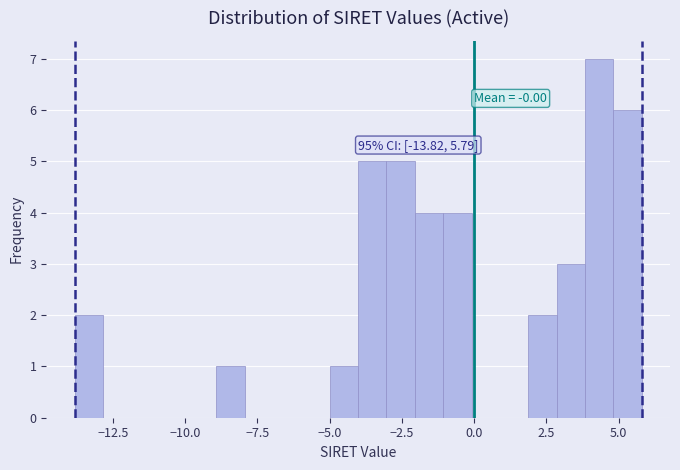

Around what value on the x-axis is the tallest bar? Give the approximate position of its centre, as read against the axis.

4.5